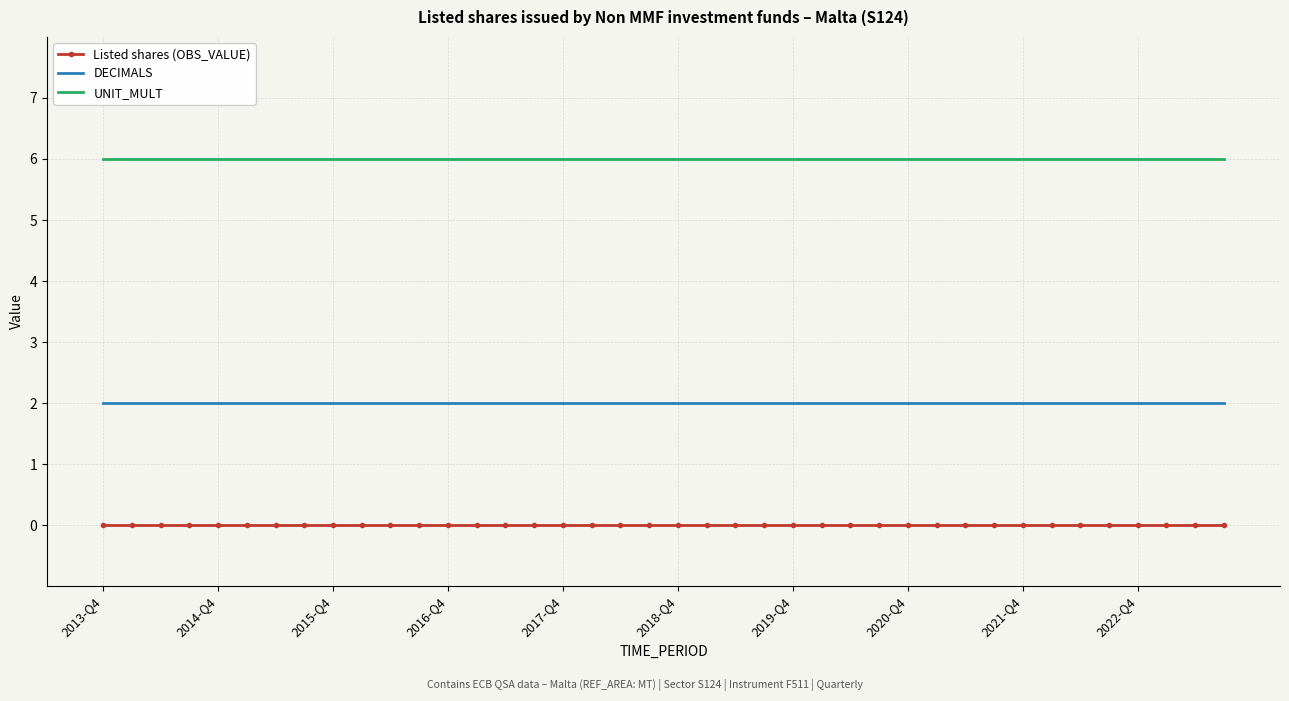

True or false: UNIT_MULT and DECIMALS intersect in this chart.

False